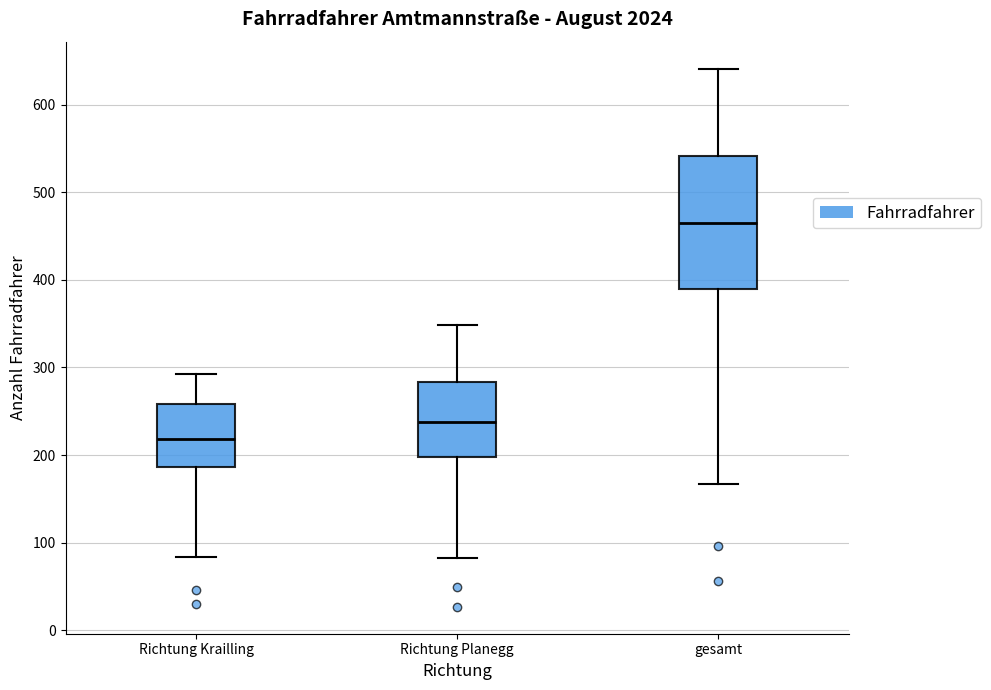

Comparing the boxes themselves (not the whiskers), which one is the tallest?

gesamt